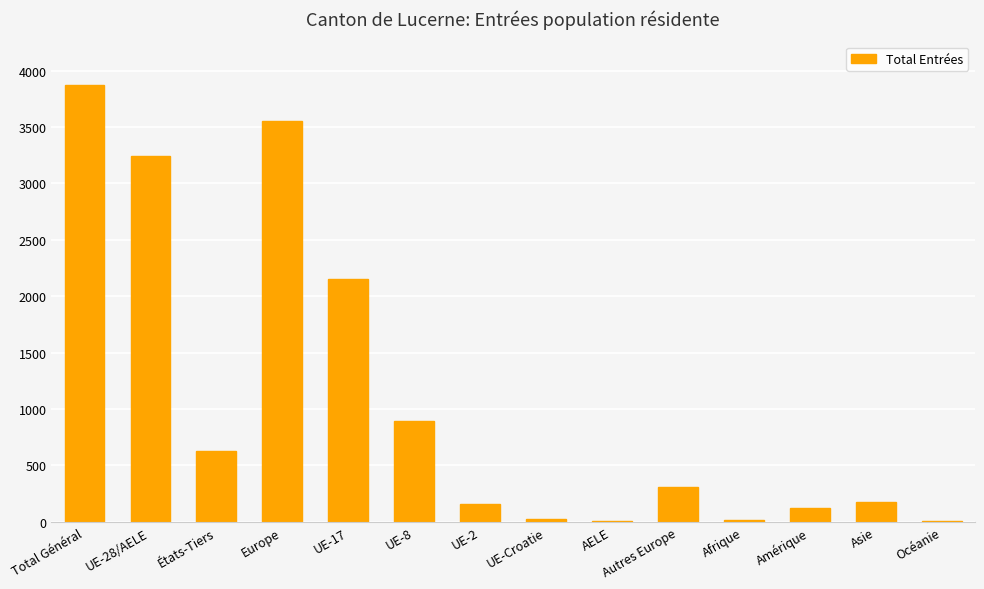

Which label corresponds to the largest value in the chart?

Total Général